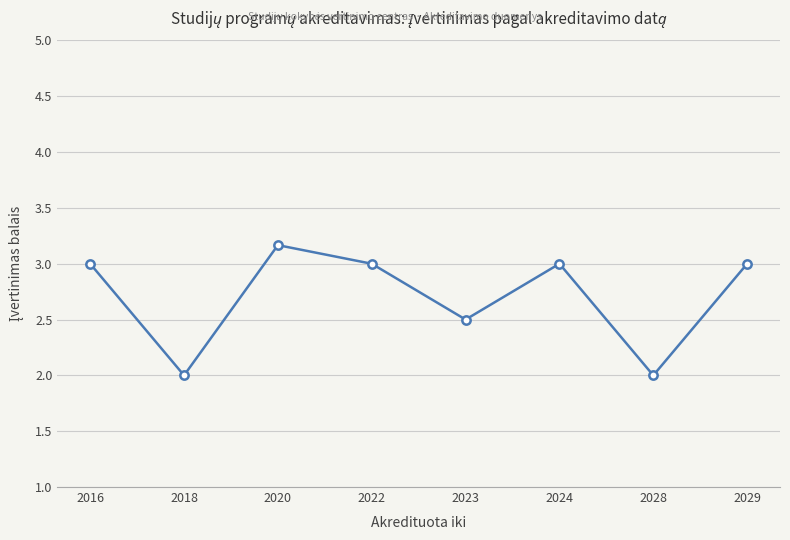

What is the sum of the values at 2024 and 2022?

6.0